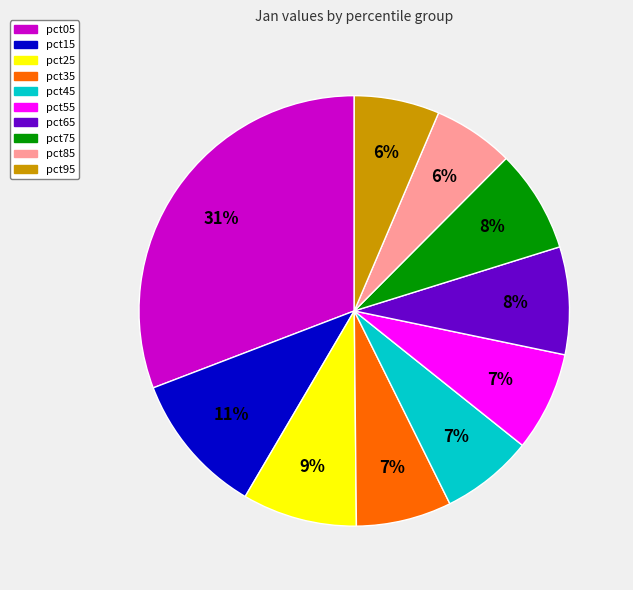

Combined, do pct45 and pct15 account for over 50%?

No